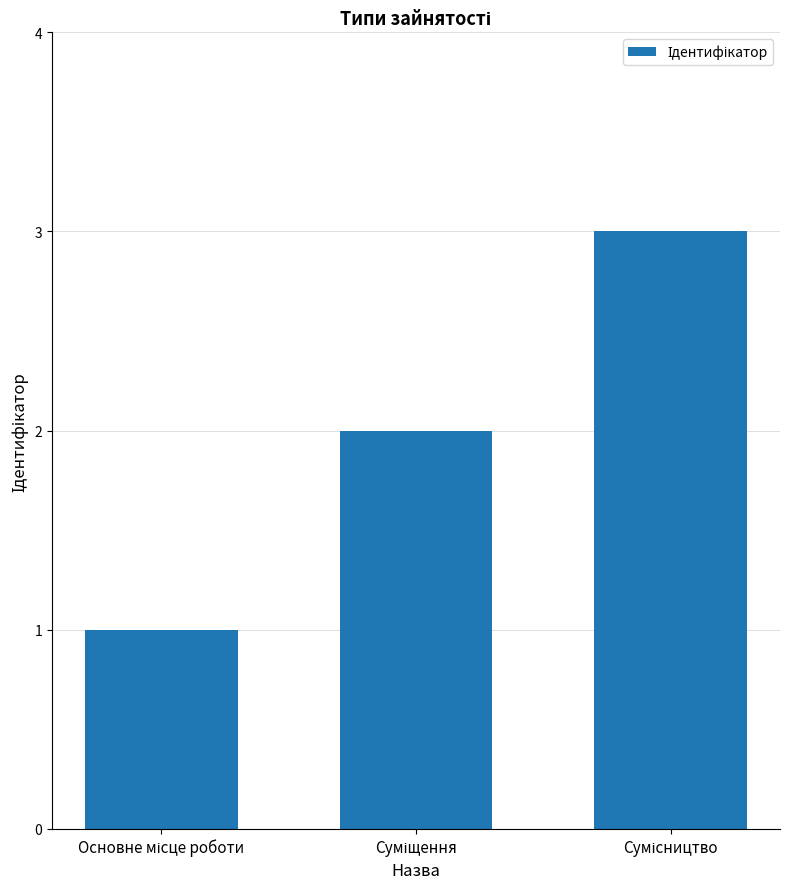

Are the bars horizontal?

No